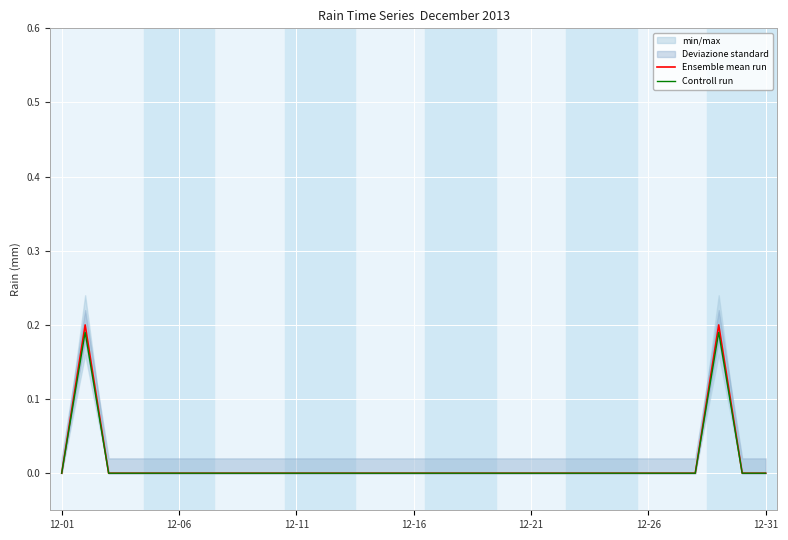

True or false: Ensemble mean run has a value of 0.0 at 12-16.

True